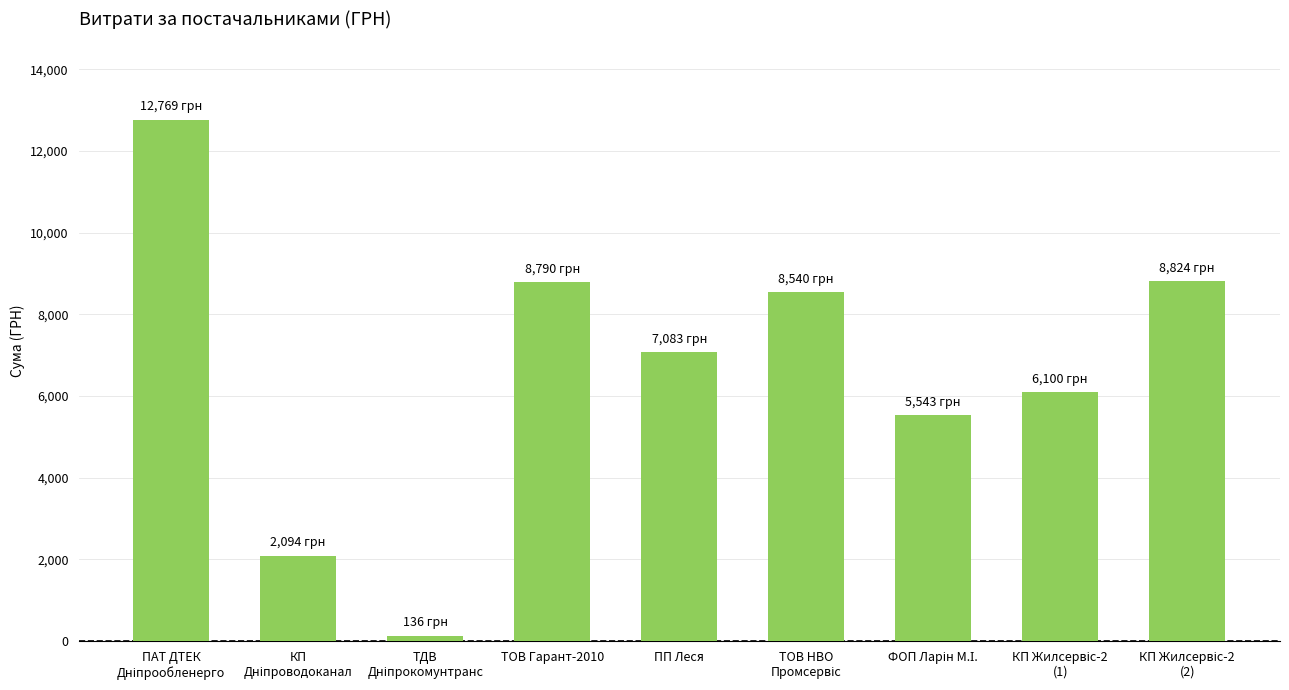

How many data points are above 7082?

5